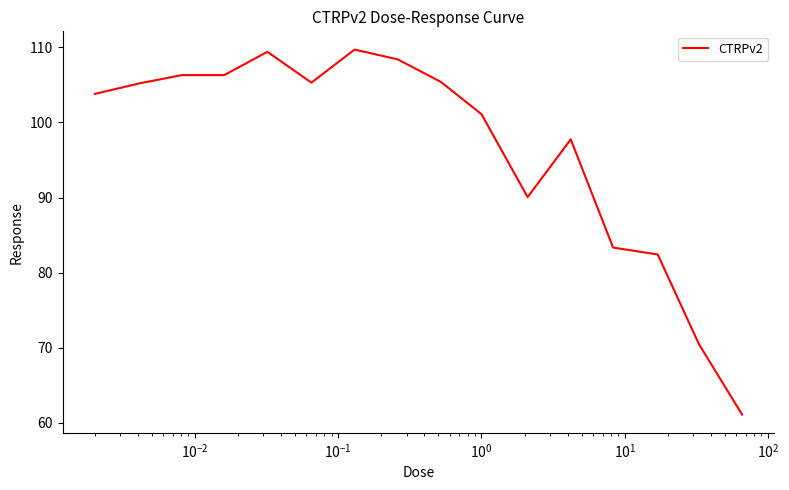

What is the greatest value displayed?

109.7